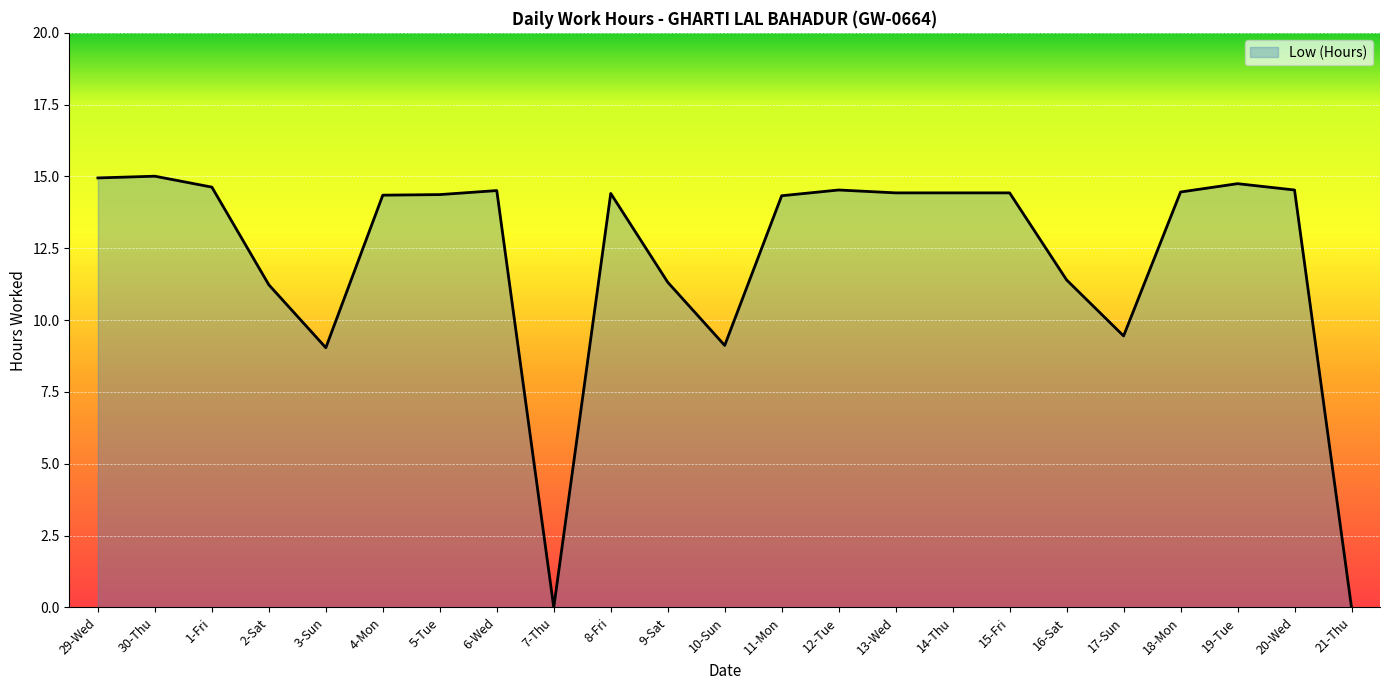

What is the change in value from 1-Fri to 6-Wed?

-0.1